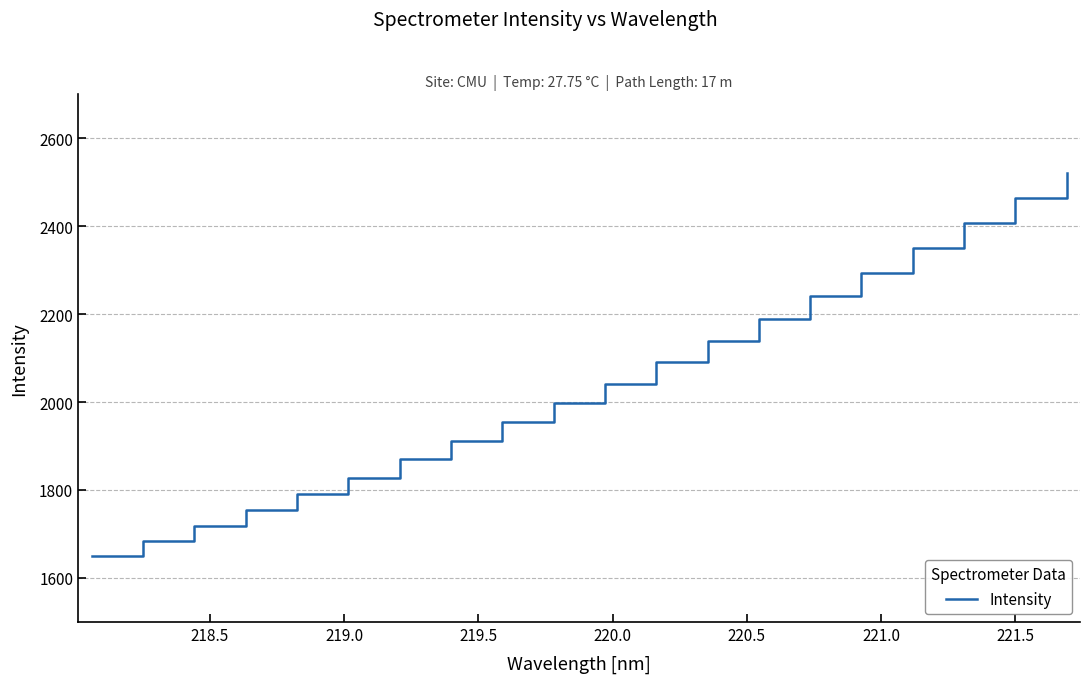

How many values are below 2042?

10